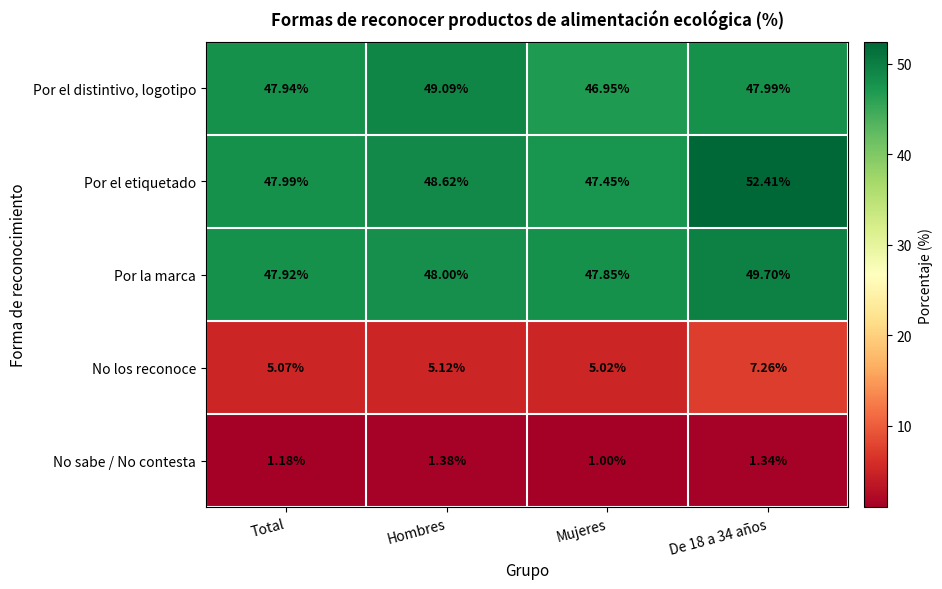

Rank the series at Hombres from highest to lowest value.

Por el distintivo, logotipo, Por el etiquetado, Por la marca, No los reconoce, No sabe / No contesta